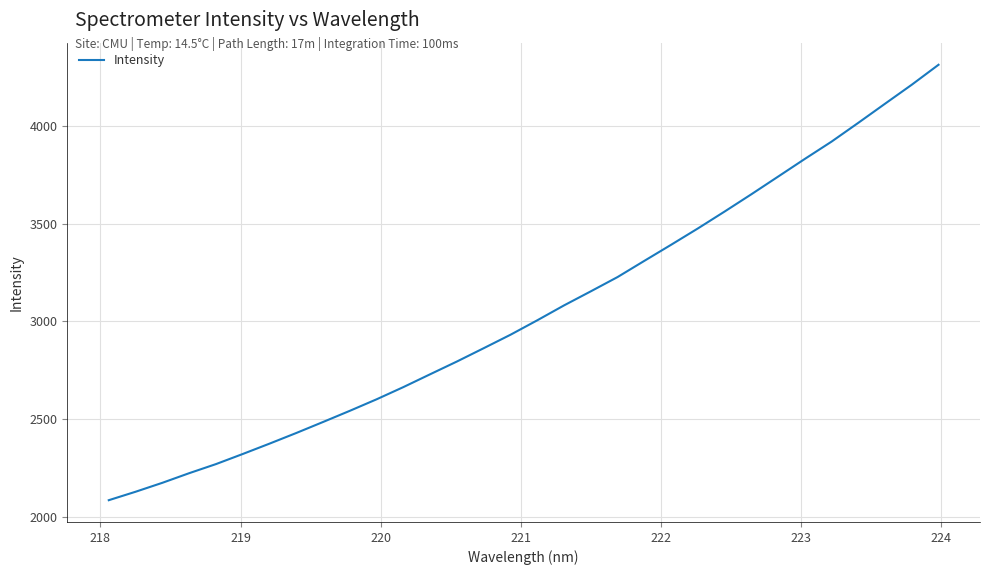

What is the average value?

3051.0